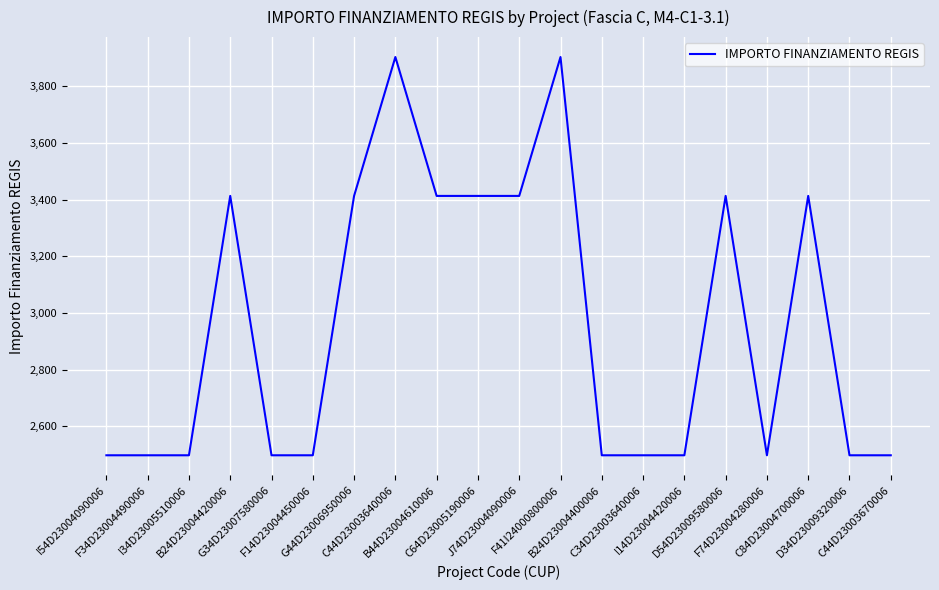

What is the difference between the maximum and minimum values?

1405